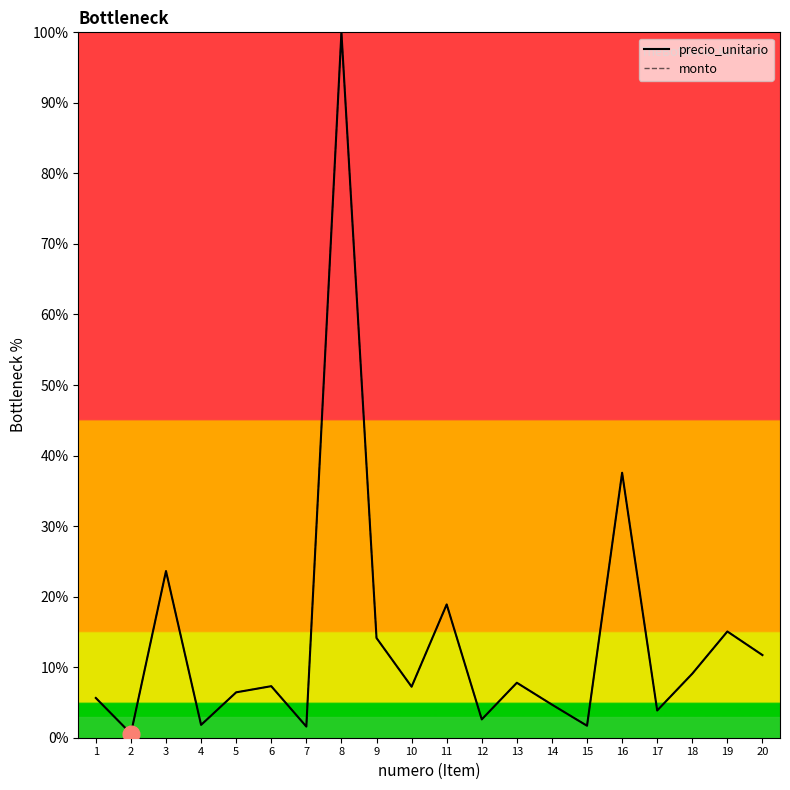

At which category does monto reach its first local valley?

2